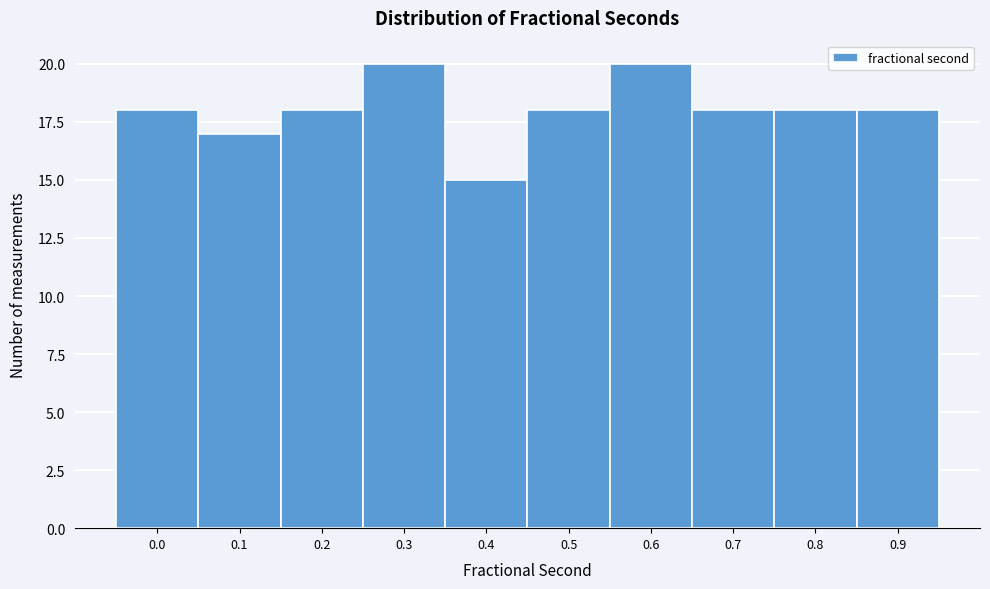

Reading right to left, transcribe all the data shown in this chart.

18	18	18	20	18	15	20	18	17	18